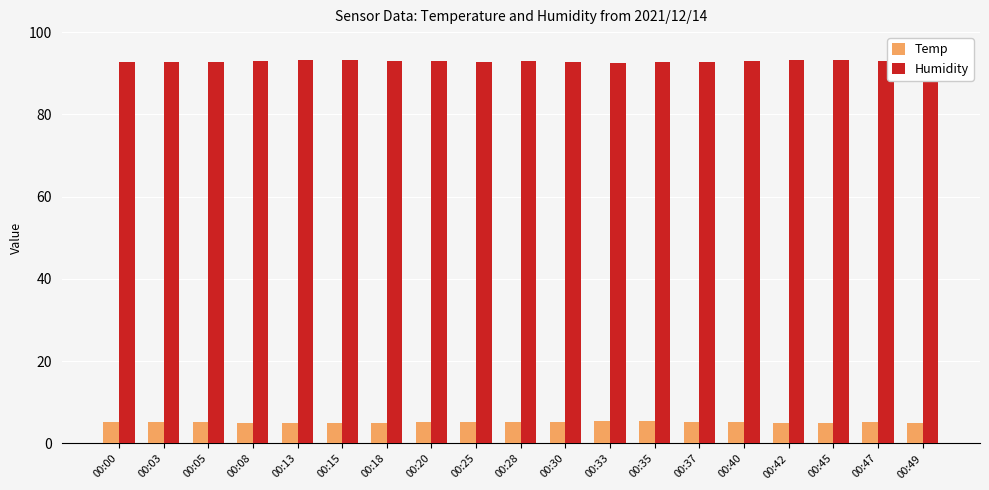

What is the sum of all Humidity values?

1765.4